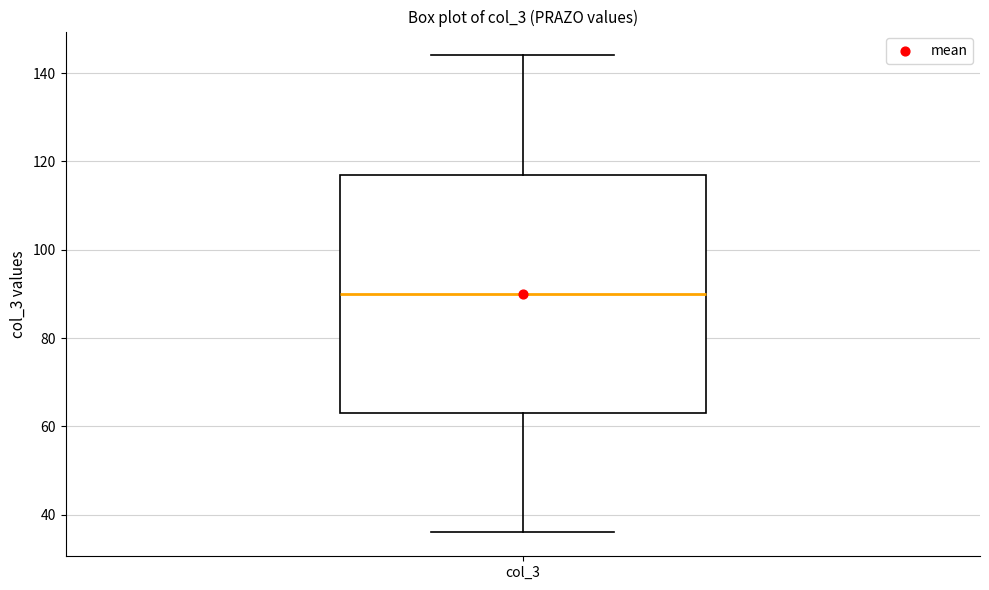

Where does the lower whisker of the box for col_3 end on the y-axis? The values are not printed on the chart, so give them approximately, as read against the axis.

36